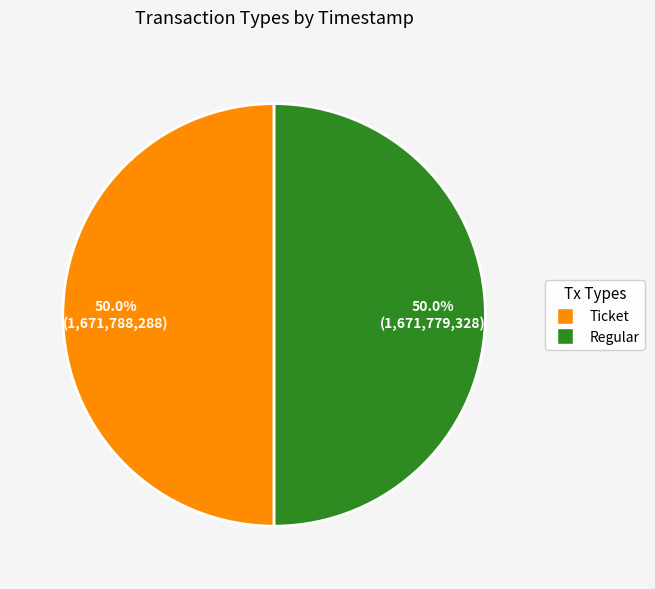

What percentage is NOT represented by Ticket?

50.0%